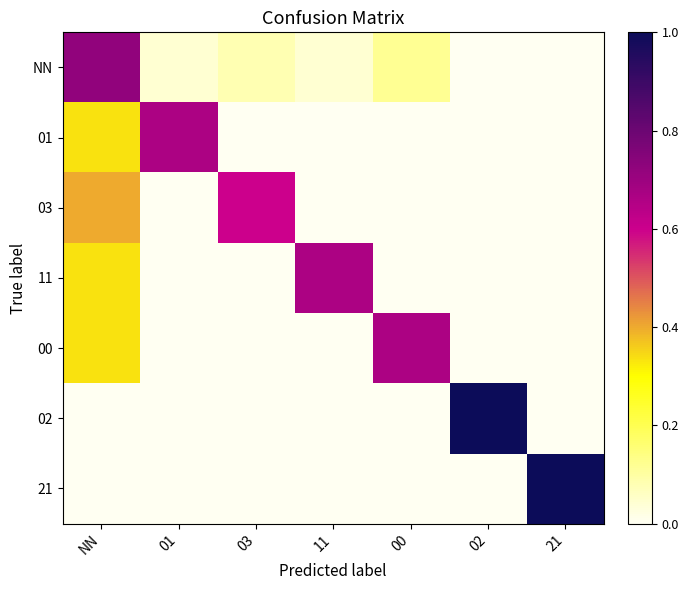

Rank the series by their maximum value, from lowest to highest.

03, 01, 11, 00, NN, 02, 21